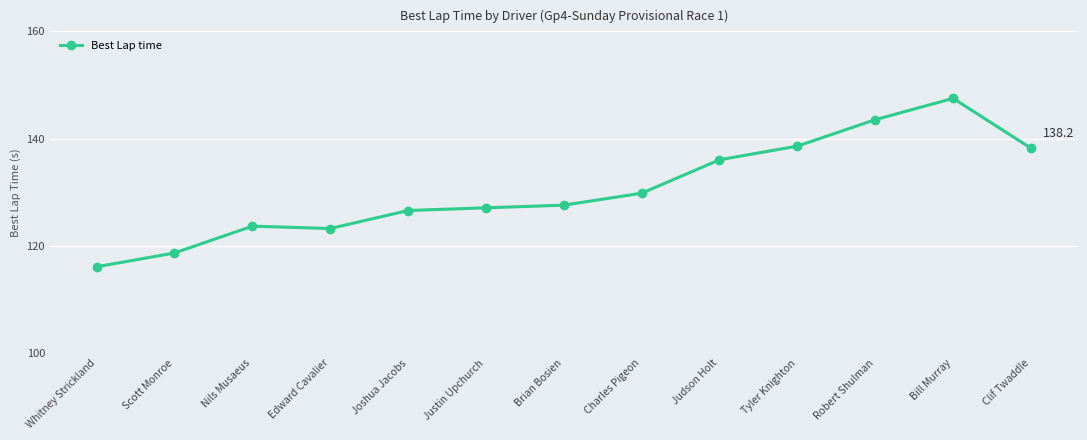

At which label is the value closest to 131?

Charles Pigeon